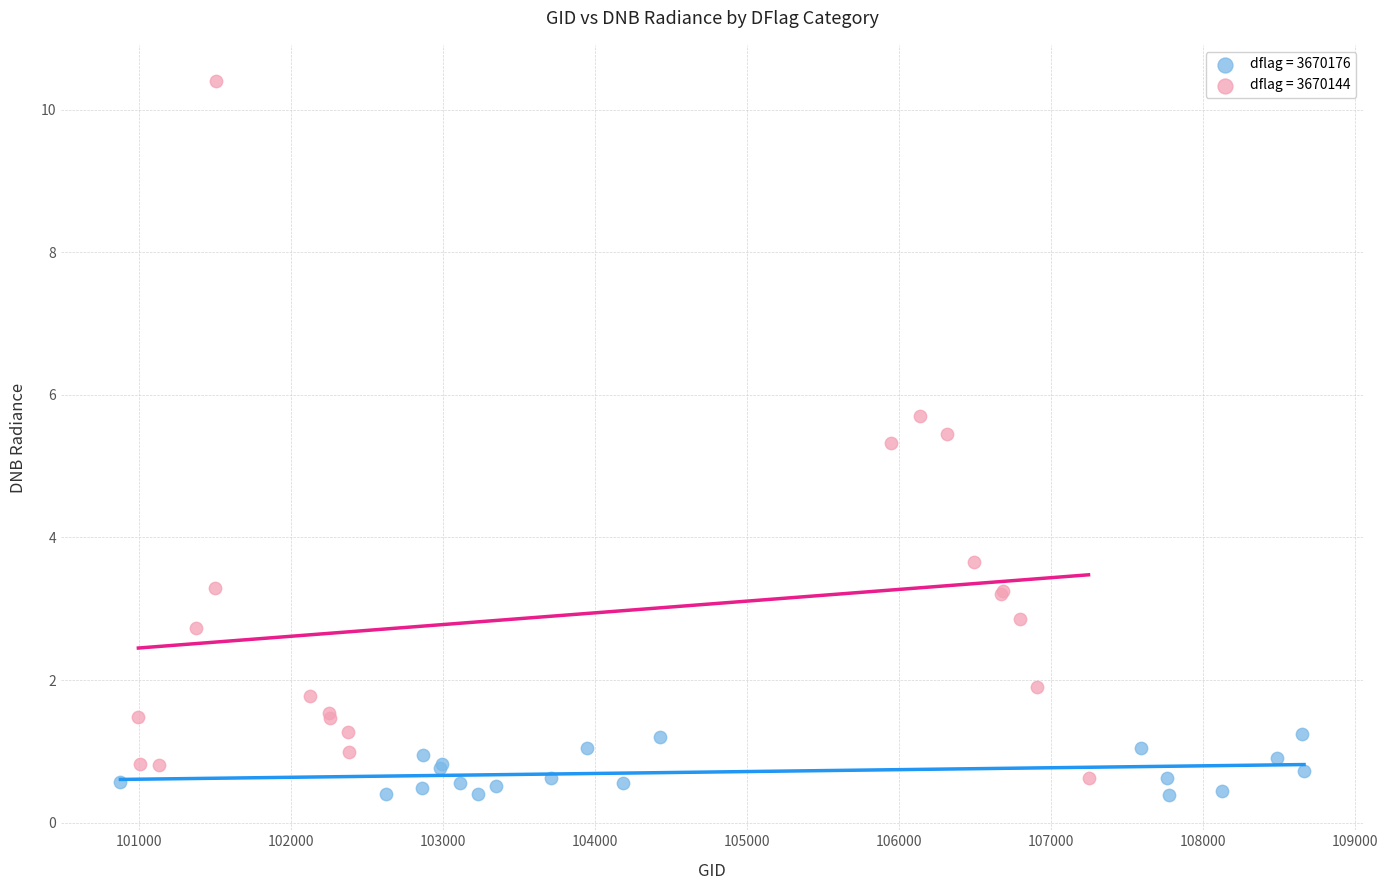

What are all the series names shown in the legend?

dflag = 3670176, dflag = 3670144